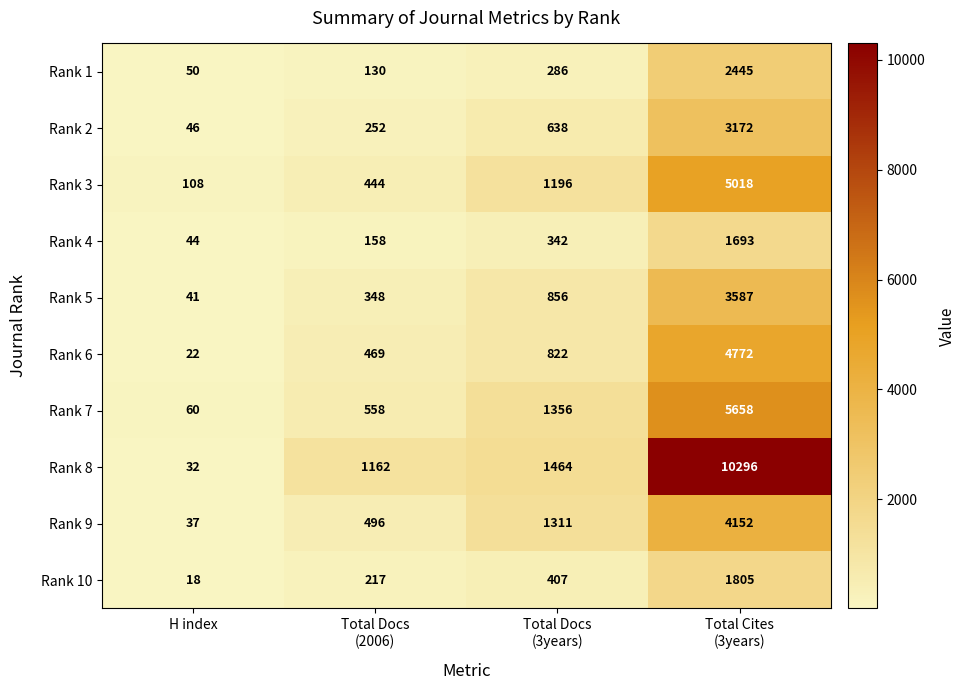

What is the average value of the Rank 5 series?

1208